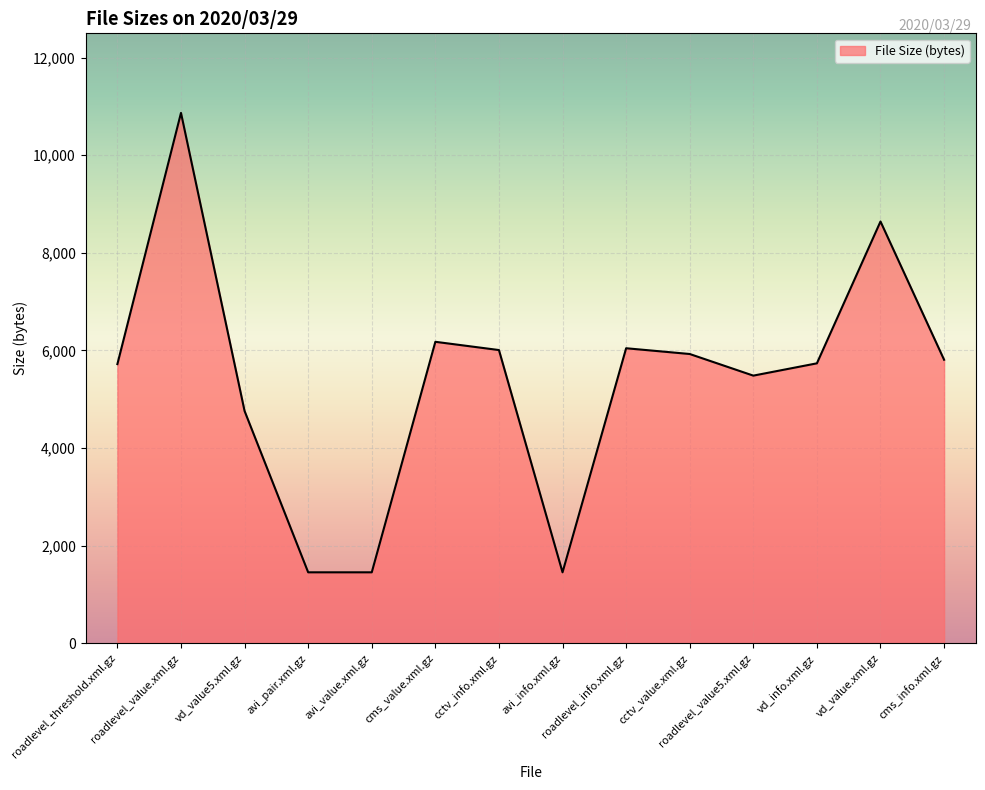

What is the maximum value shown in the chart?

10868